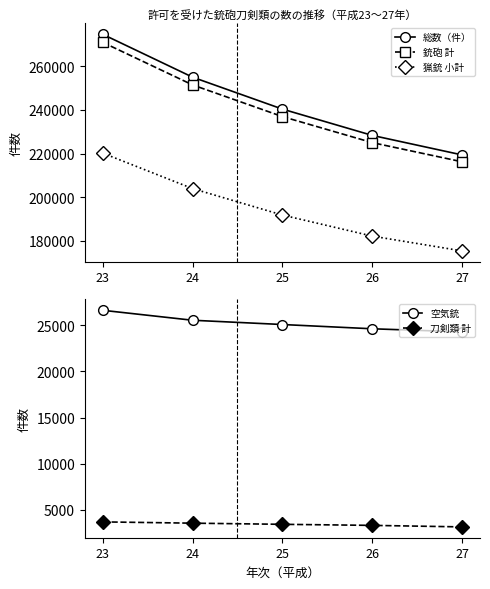

True or false: 空気銃 and 銃砲 計 cross at least once.

False